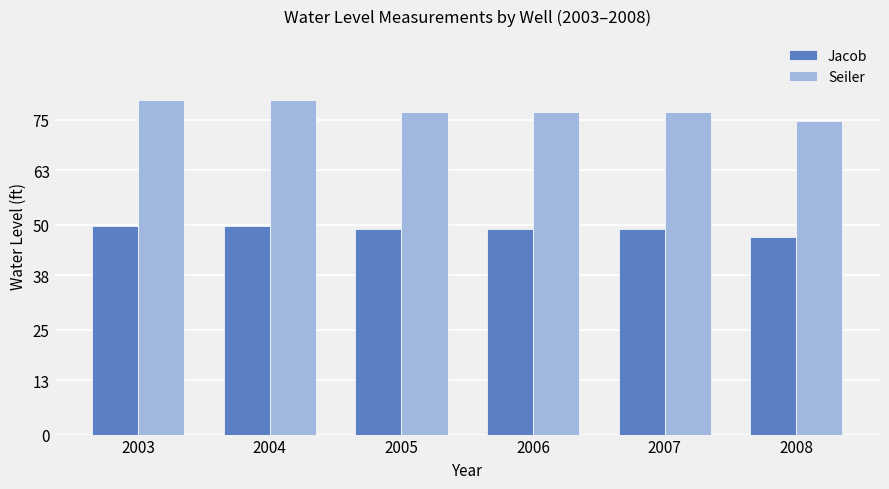

What is the difference between the second highest and second lowest values in the Jacob series?

0.7